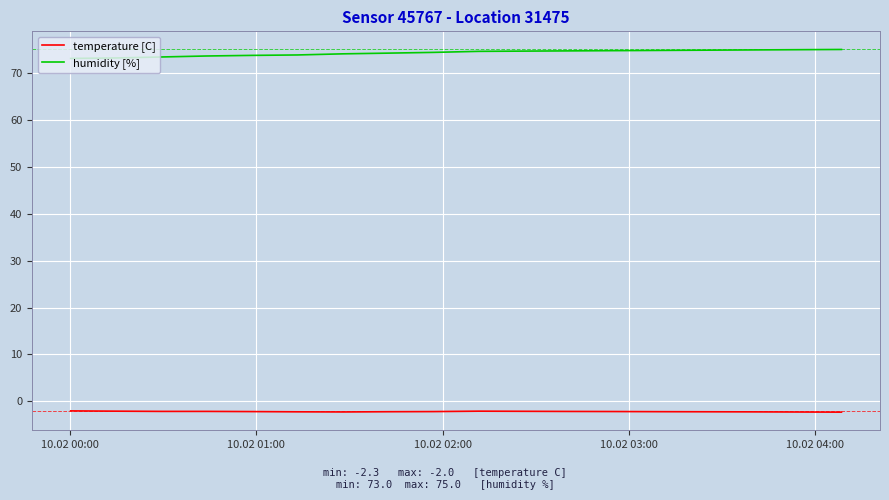

What is the sum of all humidity [%] values?

1335.8